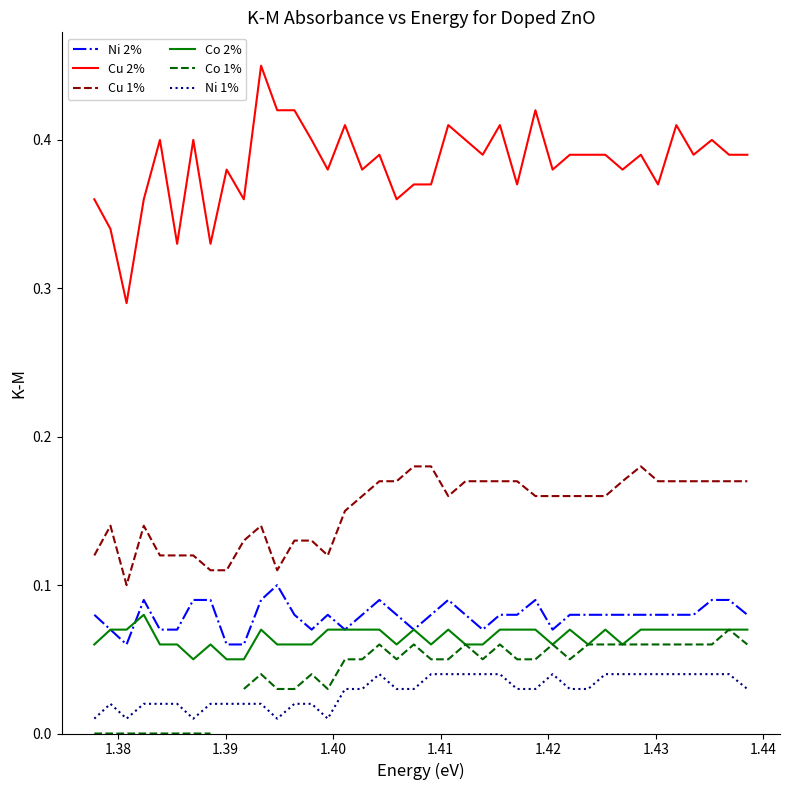

True or false: Co 2% and Cu 1% intersect in this chart.

False